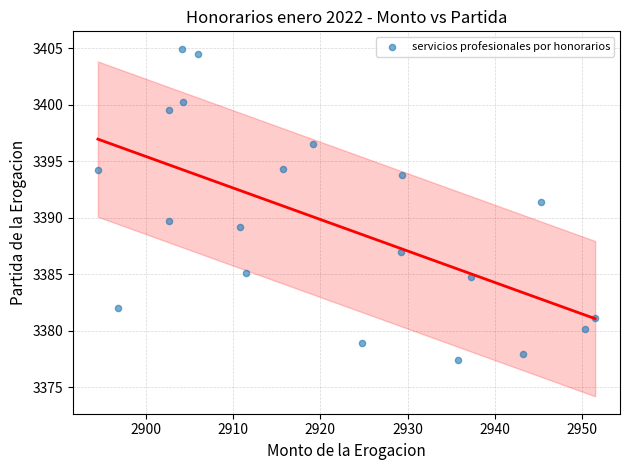

What Y value in the scatter plot is closest to 3391?

3391.4